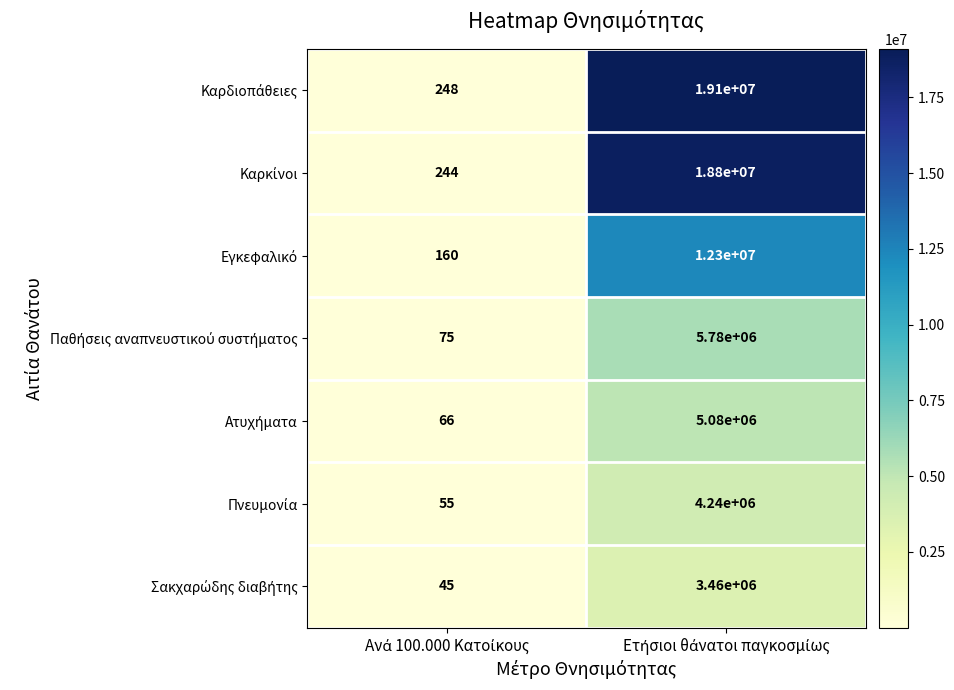

What is the minimum value shown in the chart?

45